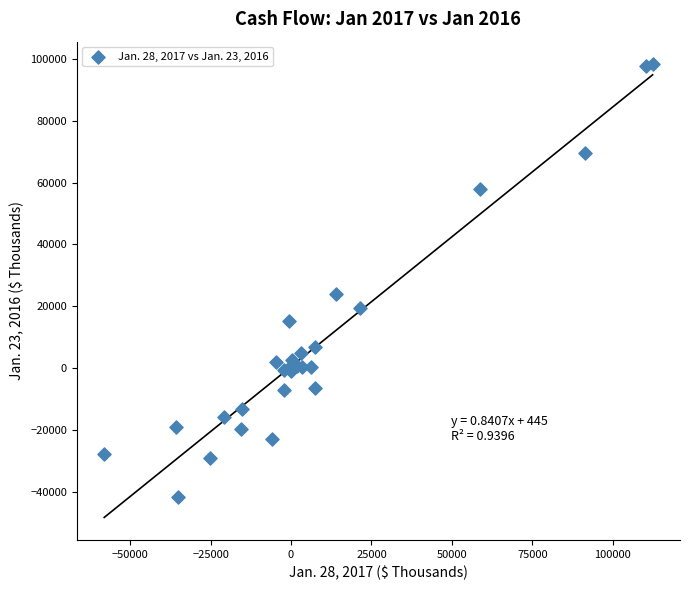

What Y value in the scatter plot is closest to 28340?

23896